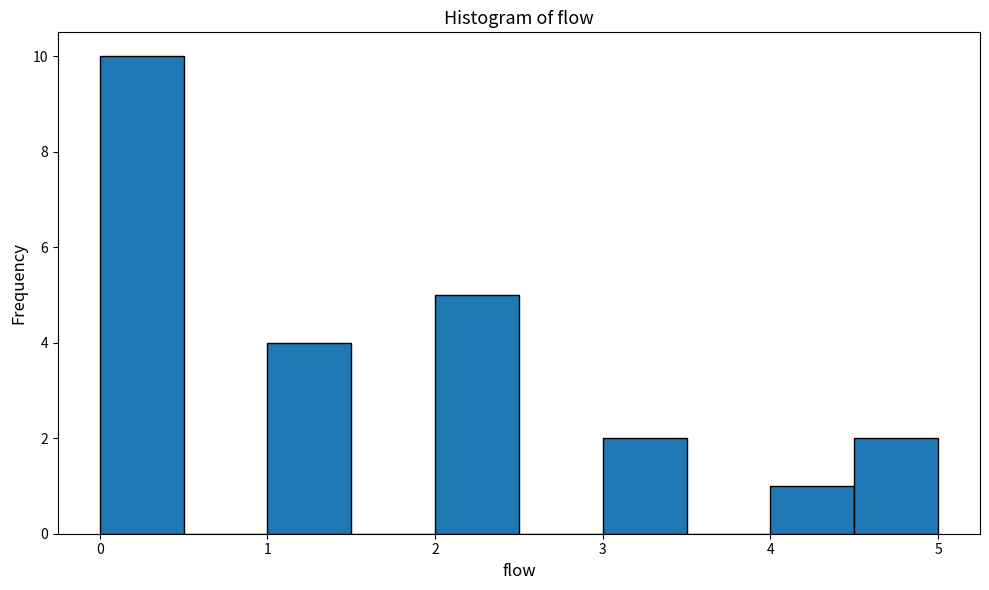

Over which range of the x-axis is the bar tallest?

0.0 to 0.5